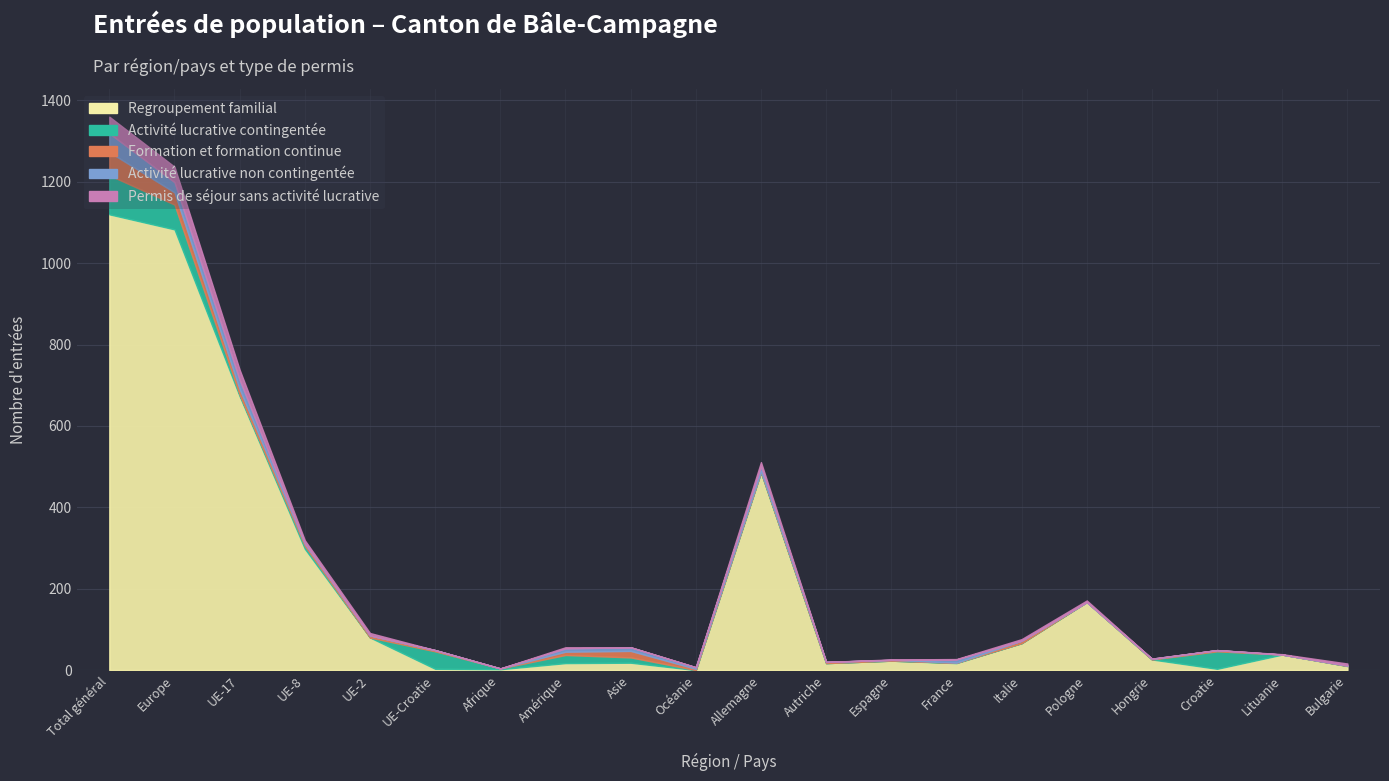

What are all the series names shown in the legend?

Regroupement familial, Activité lucrative contingentée, Formation et formation continue, Activité lucrative non contingentée, Permis de séjour sans activité lucrative